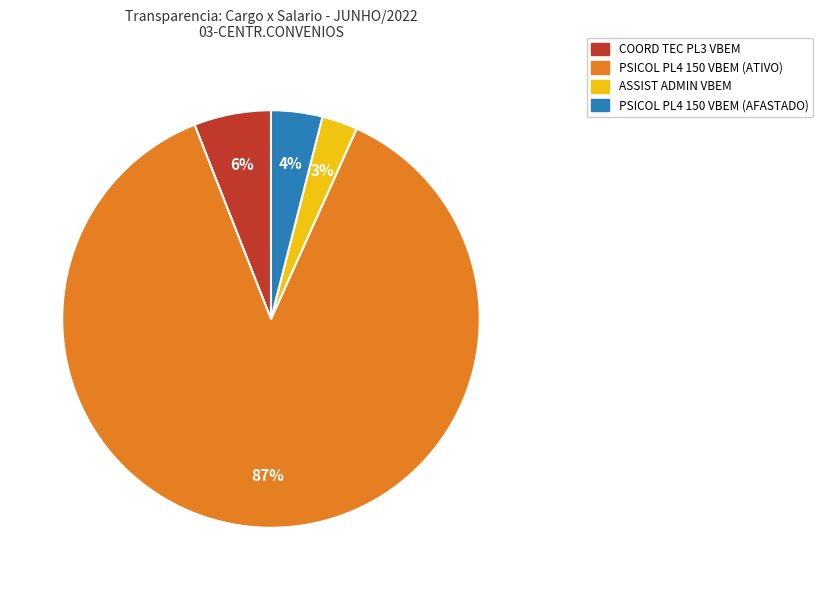

Is there any slice that represents more than half of the pie?

Yes